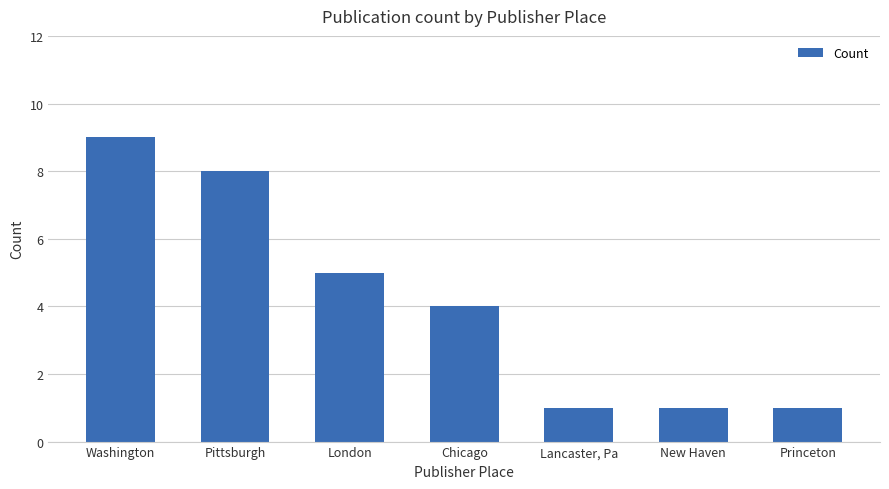

How many values are between 1 and 8?

6